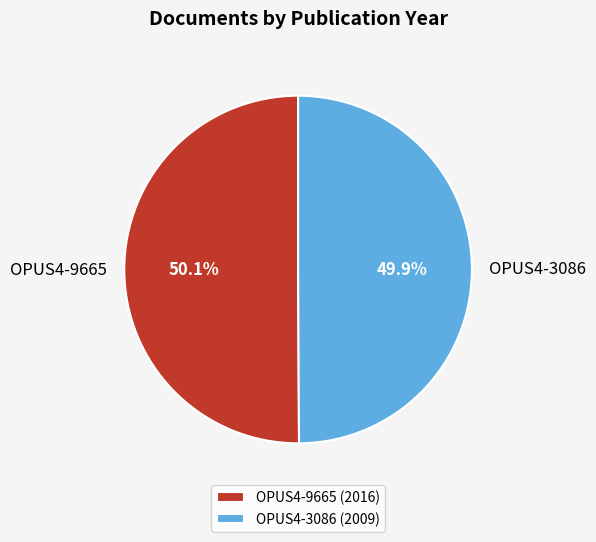

How many slices are in this pie chart?

2